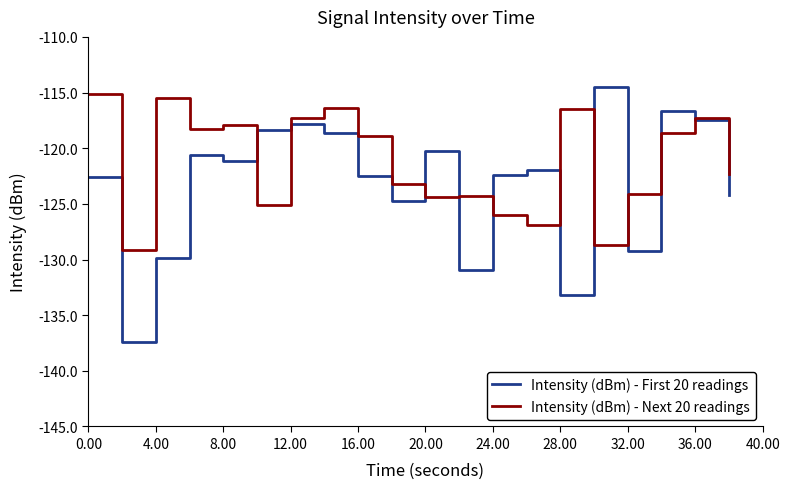

Which series has the widest spread of values?

Intensity (dBm) - First 20 readings